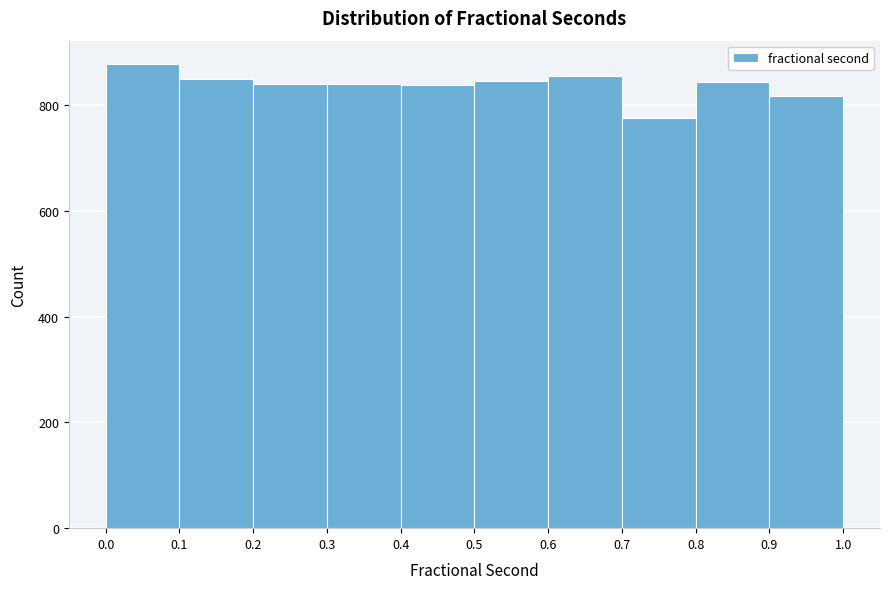

Which range on the x-axis has the tallest bar?

0.0 to 0.1